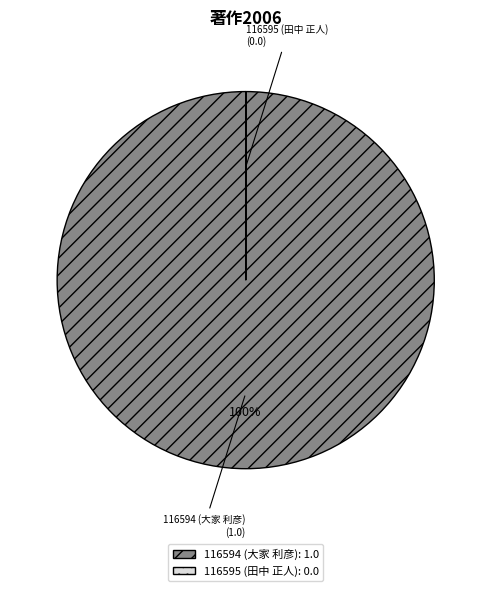

What percentage is the 116594 (大家 利彦) slice, to the nearest percent?

100%